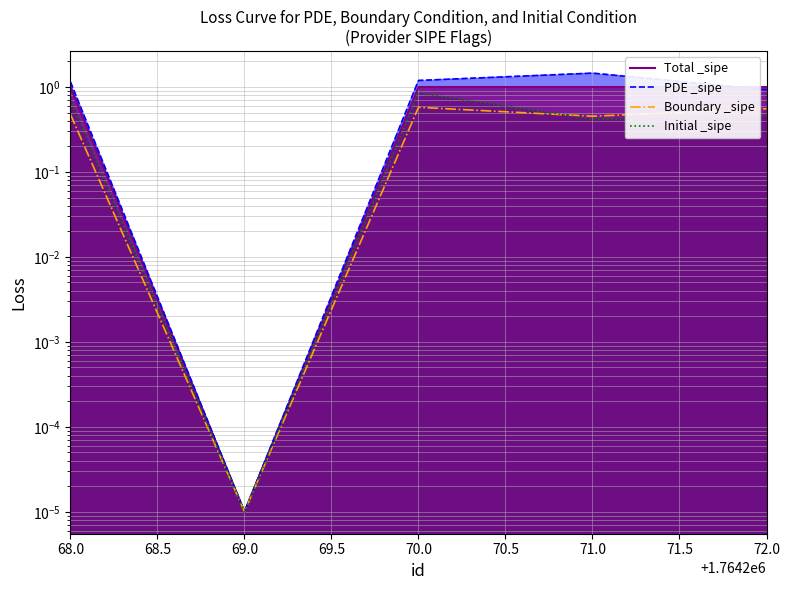

Where do PDE _sipe and Total _sipe first cross each other?

71.0 and 72.0